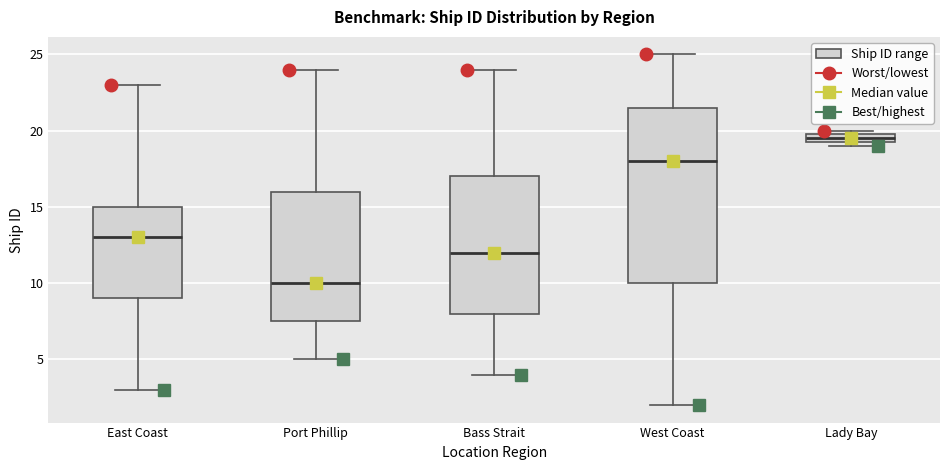

Where is the upper edge of the box for Port Phillip on the y-axis? The values are not printed on the chart, so give them approximately, as read against the axis.

16.0